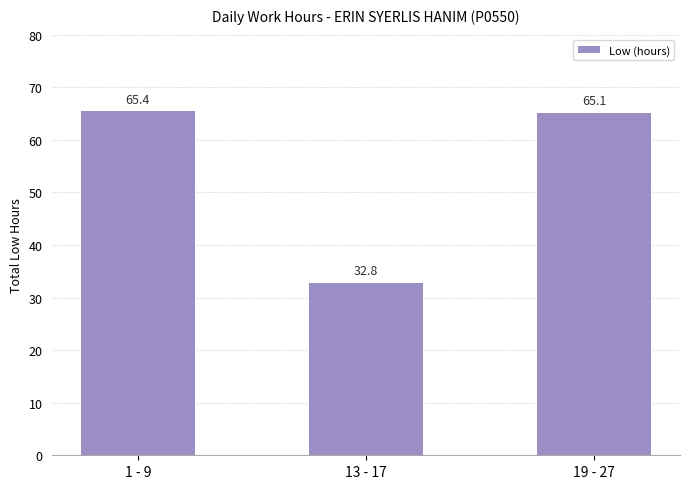

What is the label of the 2nd bar from the right?

13 - 17